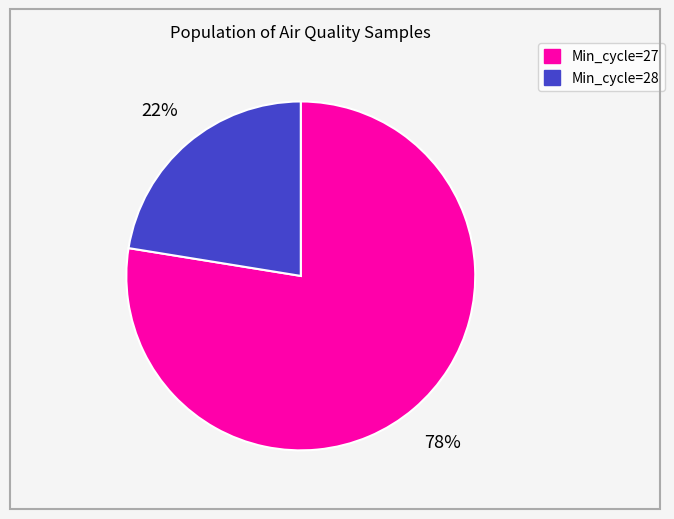

How many segments does this pie chart have?

2